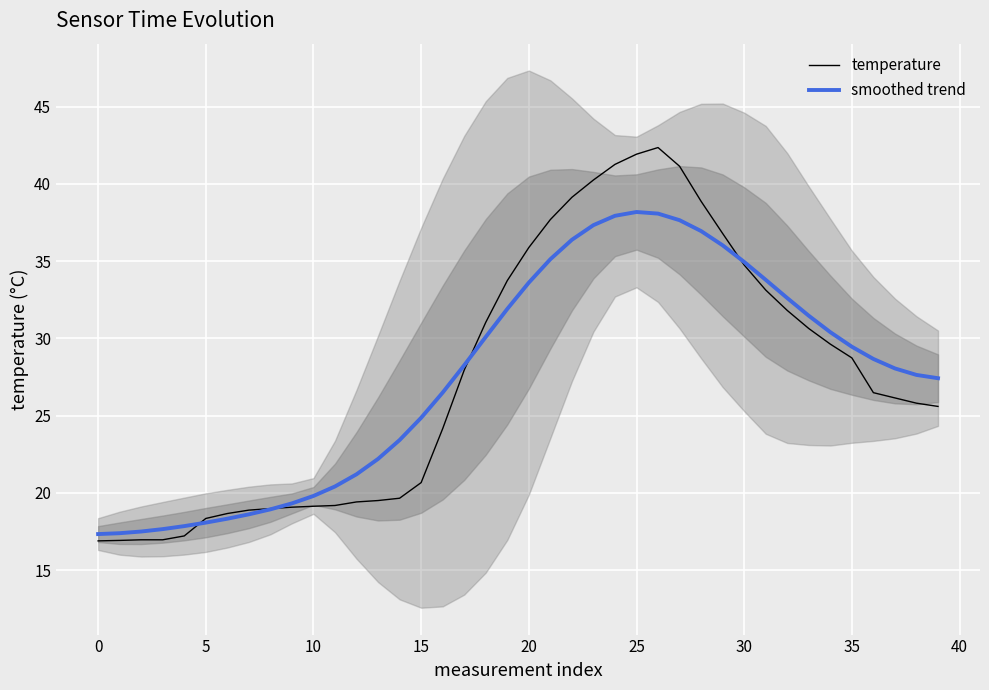

List the series in order of their peak value, highest first.

temperature, smoothed trend